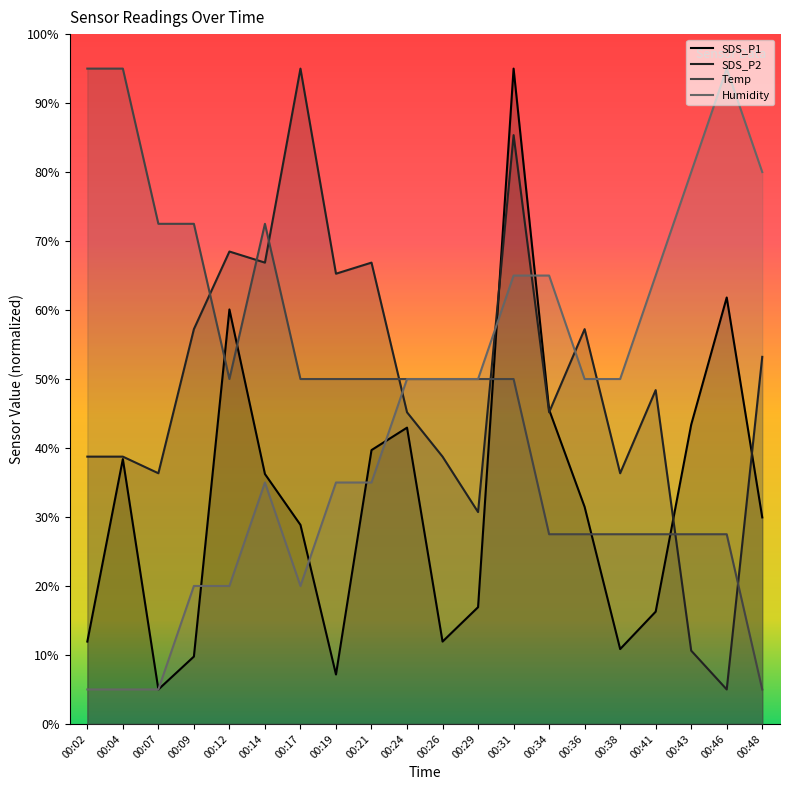

Between which two adjacent categories do Humidity and SDS_P1 first intersect?

00:09 and 00:12